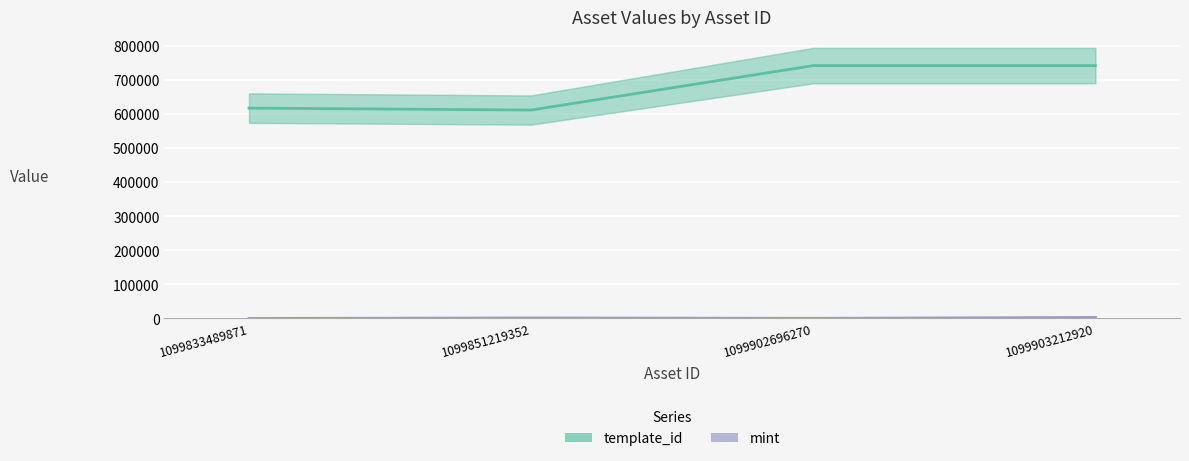

List the series in order of their overall mean, highest first.

template_id, mint